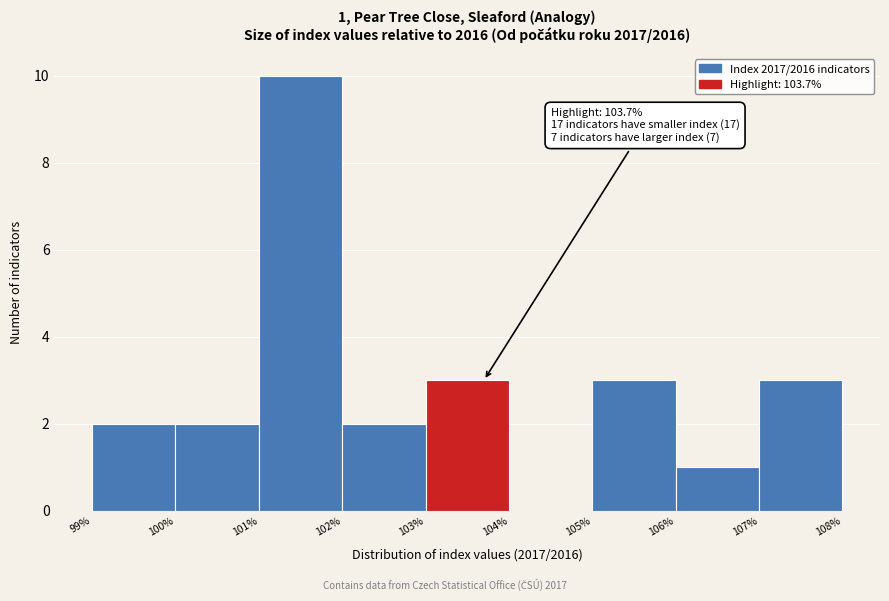

Which range on the x-axis has the tallest bar?

101% to 102%